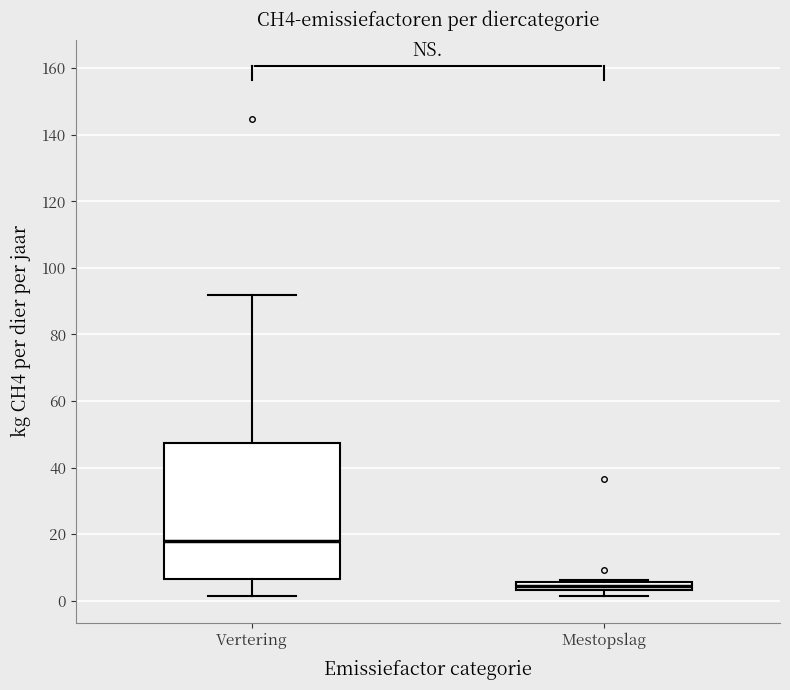

Where does the lower whisker of the box for Vertering end on the y-axis? The values are not printed on the chart, so give them approximately, as read against the axis.

2